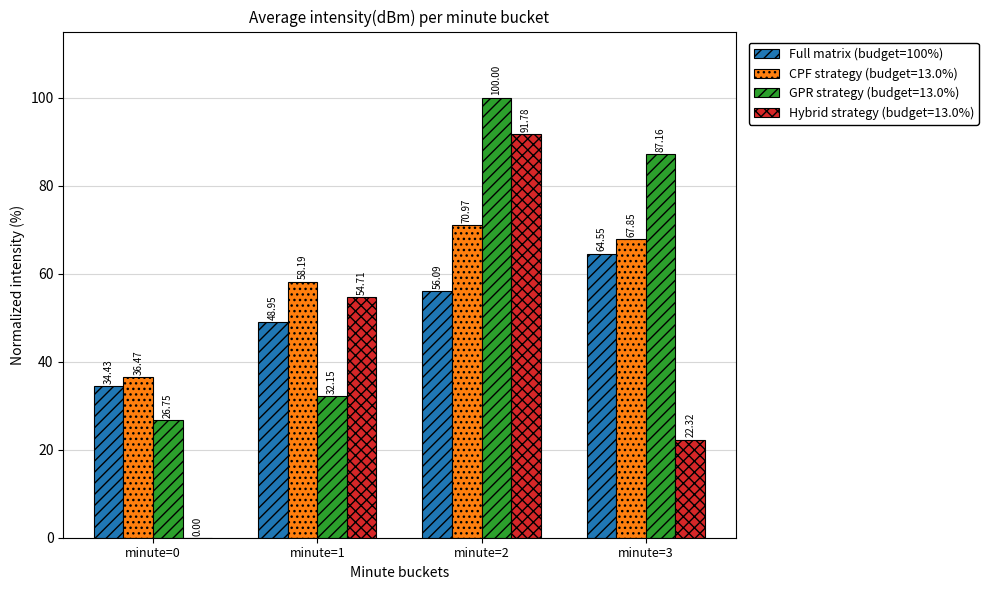

Between minute=0 and minute=2, which series saw the biggest shift?

Hybrid strategy (budget=13.0%)